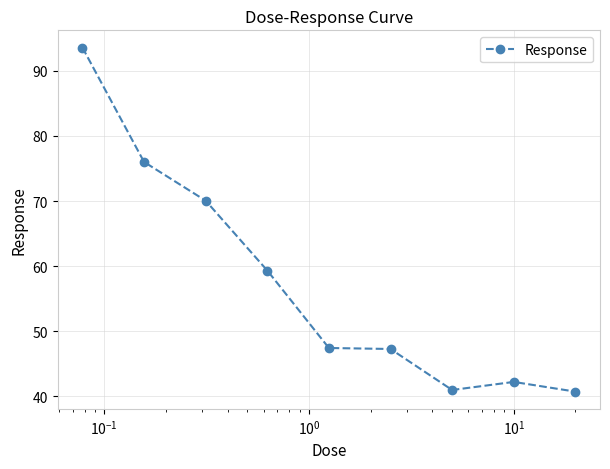

What is the smallest value displayed?

40.7